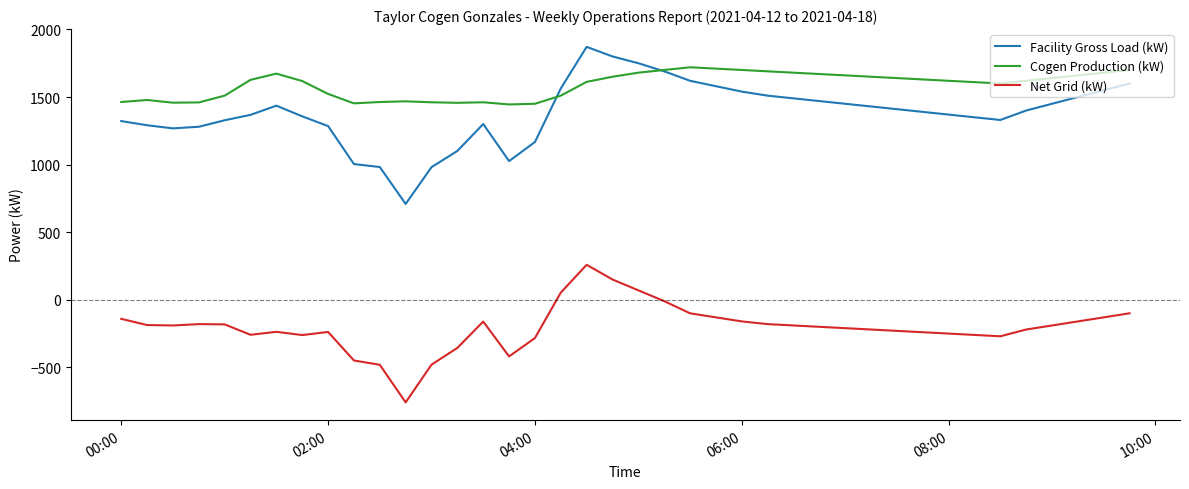

Rank the series by their maximum value, from lowest to highest.

Net Grid (kW), Cogen Production (kW), Facility Gross Load (kW)